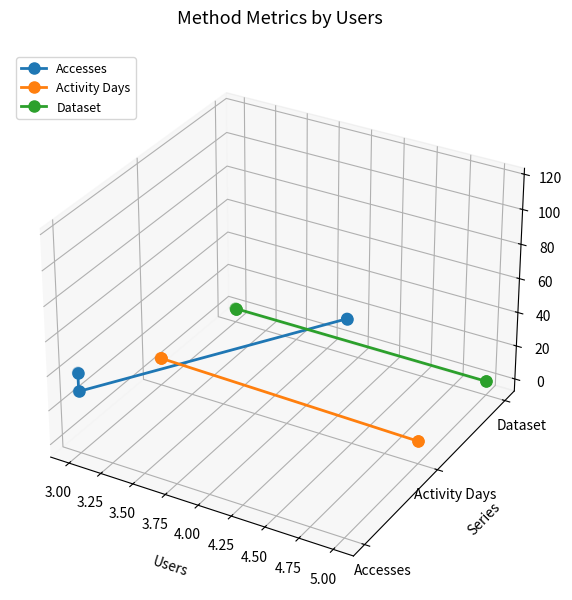

Which series has the largest Y range (max minus min)?

Activity Days